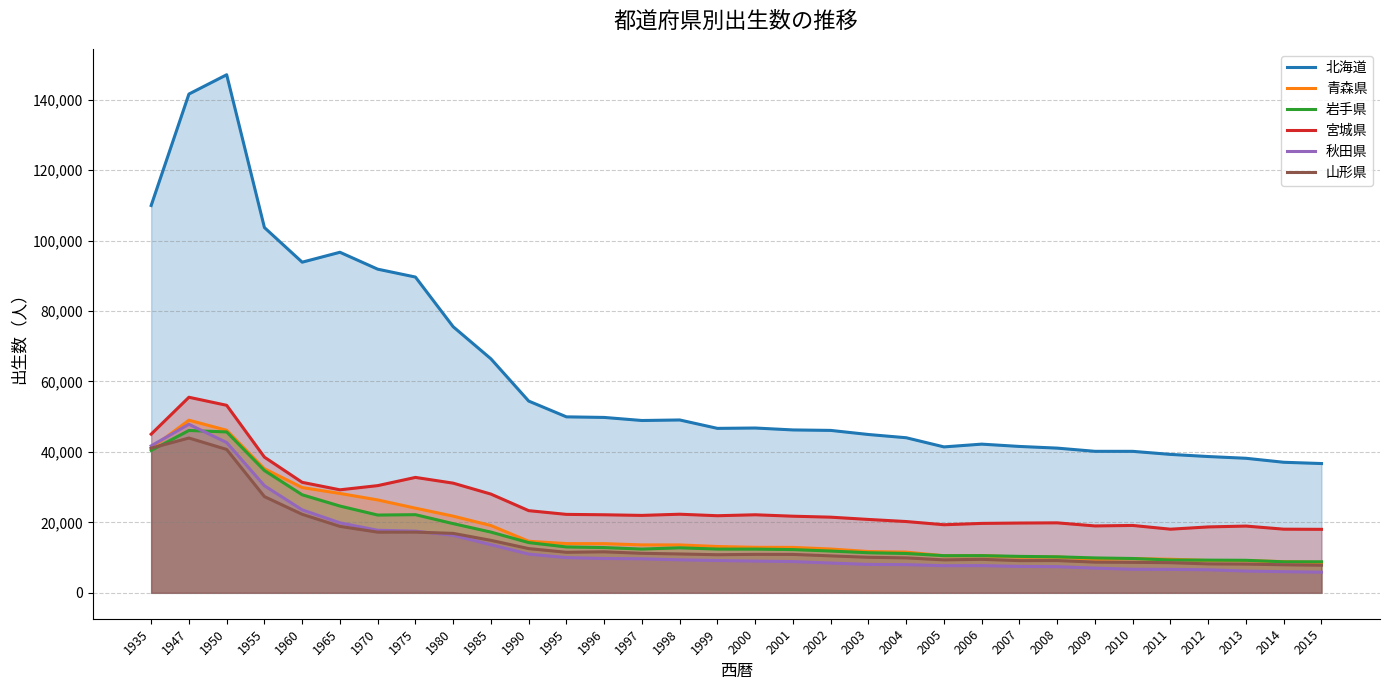

List the series in order of their peak value, lowest first.

山形県, 岩手県, 秋田県, 青森県, 宮城県, 北海道